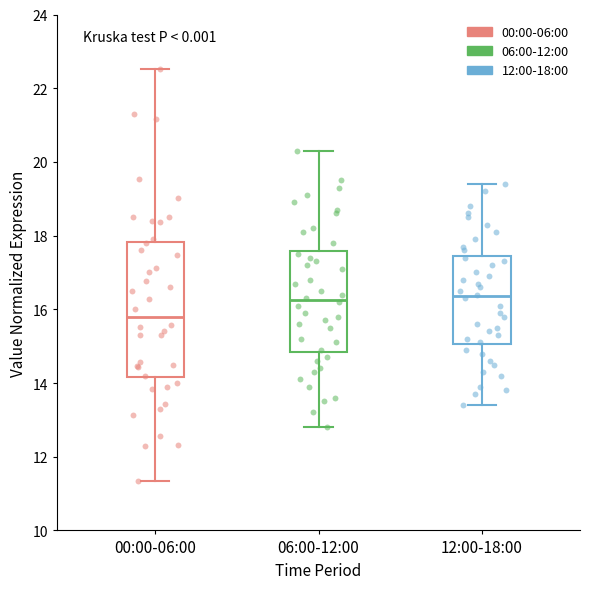

Reading left to right, transcribe this box plot: for each box, give where its median line is, the range the box spans, and where its two whiskers end, as read against the y-axis. The values are not printed on the chart, so give them approximately, as read against the axis.

00:00-06:00: median 15.8, box 14.2 to 17.8, whiskers 11.4 to 22.6
06:00-12:00: median 16.2, box 14.8 to 17.6, whiskers 12.8 to 20.4
12:00-18:00: median 16.4, box 15.0 to 17.4, whiskers 13.4 to 19.4